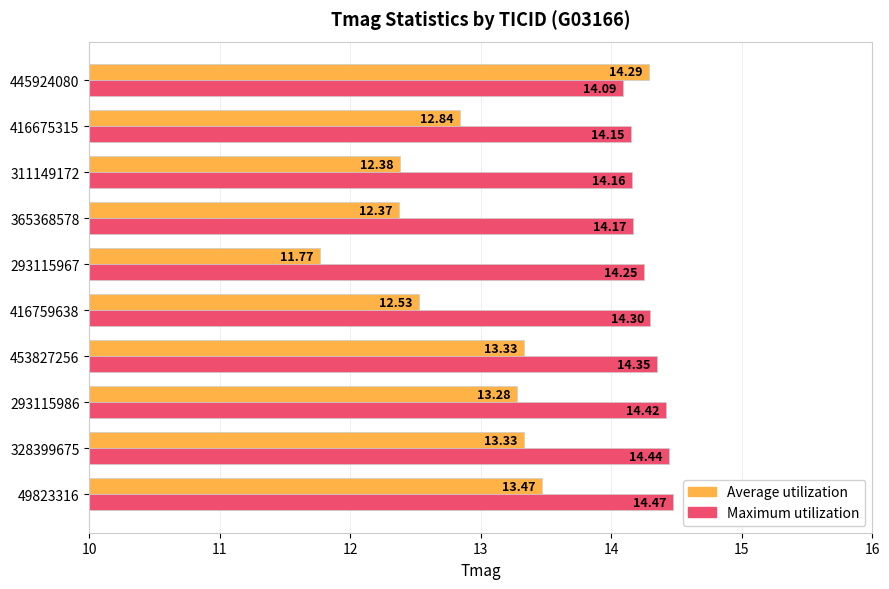

At which category is the sum across all series the highest?

445924080